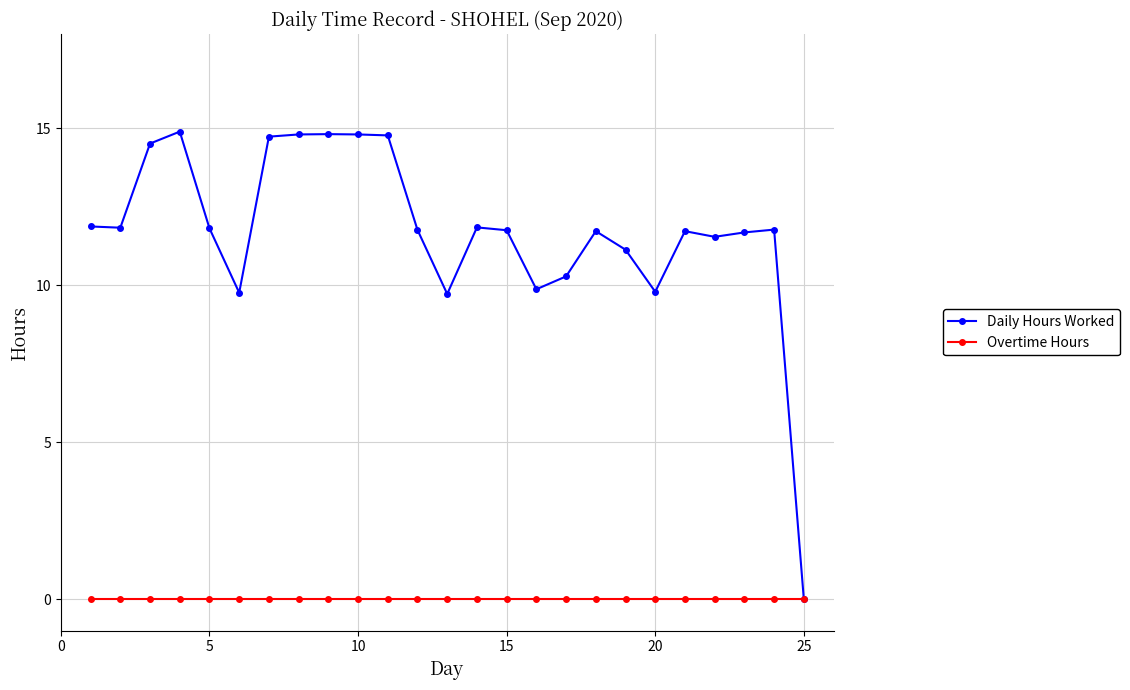

How many lines are shown in the chart?

2